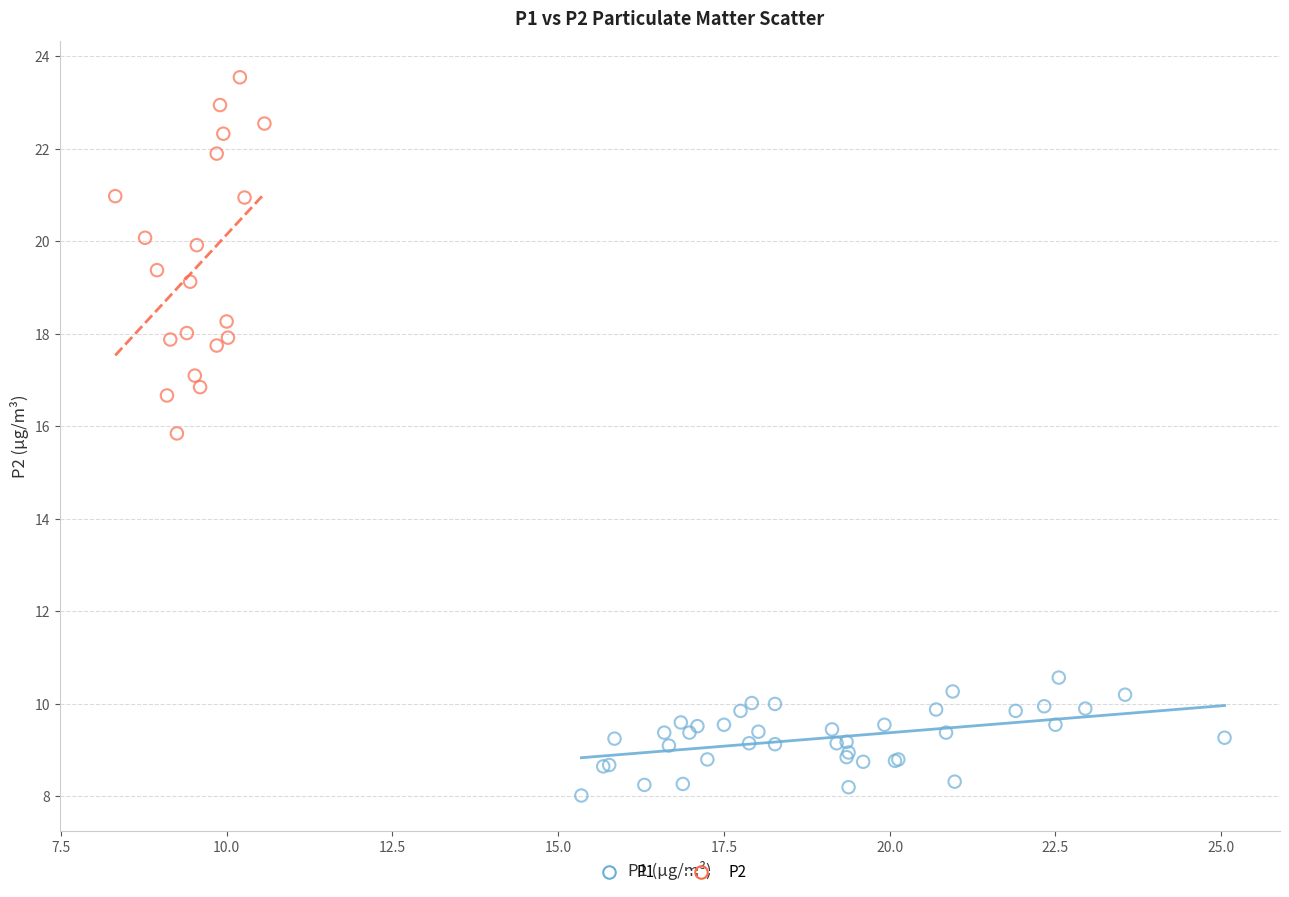

Which series has the widest spread of Y values?

P2